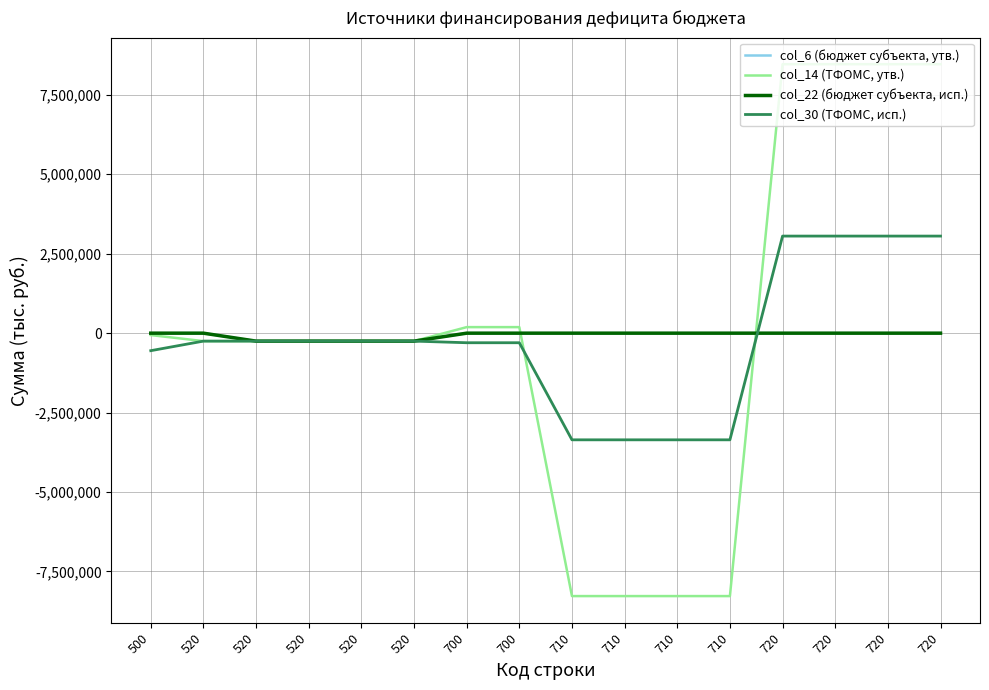

Does the chart display data point markers on the line(s)?

No